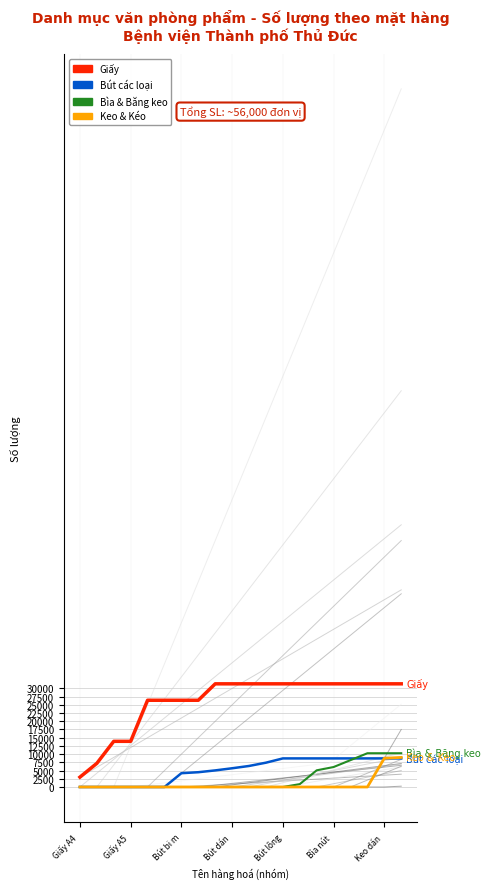

The value of Bìa & Băng keo at Bút dán is -4271. True or false?

False